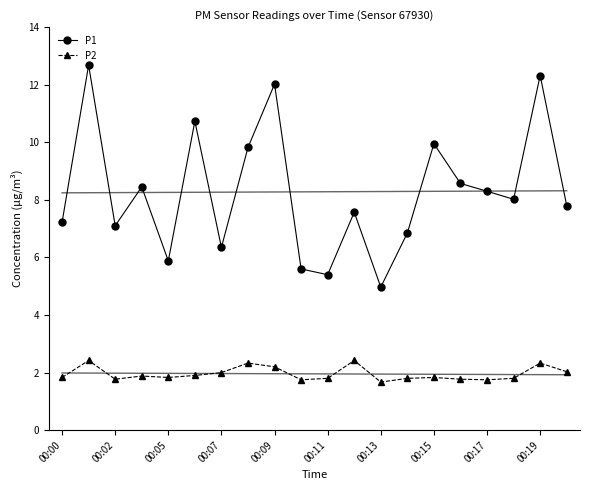

Reading left to right, list all the values displayed in this chart.

P1: 7.2	12.7	7.1	8.4	5.9	10.7	6.3	9.8	12.0	5.6	5.4	7.6	5.0	6.8	9.9	8.6	8.3	8.0	12.3	7.8
P1 trend: 8.2	8.2	8.3	8.3	8.3	8.3	8.3	8.3	8.3	8.3	8.3	8.3	8.3	8.3	8.3	8.3	8.3	8.3	8.3	8.3
P2: 1.8	2.4	1.8	1.9	1.8	1.9	2.0	2.3	2.2	1.8	1.8	2.4	1.7	1.8	1.8	1.8	1.8	1.8	2.3	2.0
P2 trend: 2.0	2.0	2.0	2.0	2.0	2.0	2.0	2.0	2.0	2.0	2.0	2.0	1.9	1.9	1.9	1.9	1.9	1.9	1.9	1.9